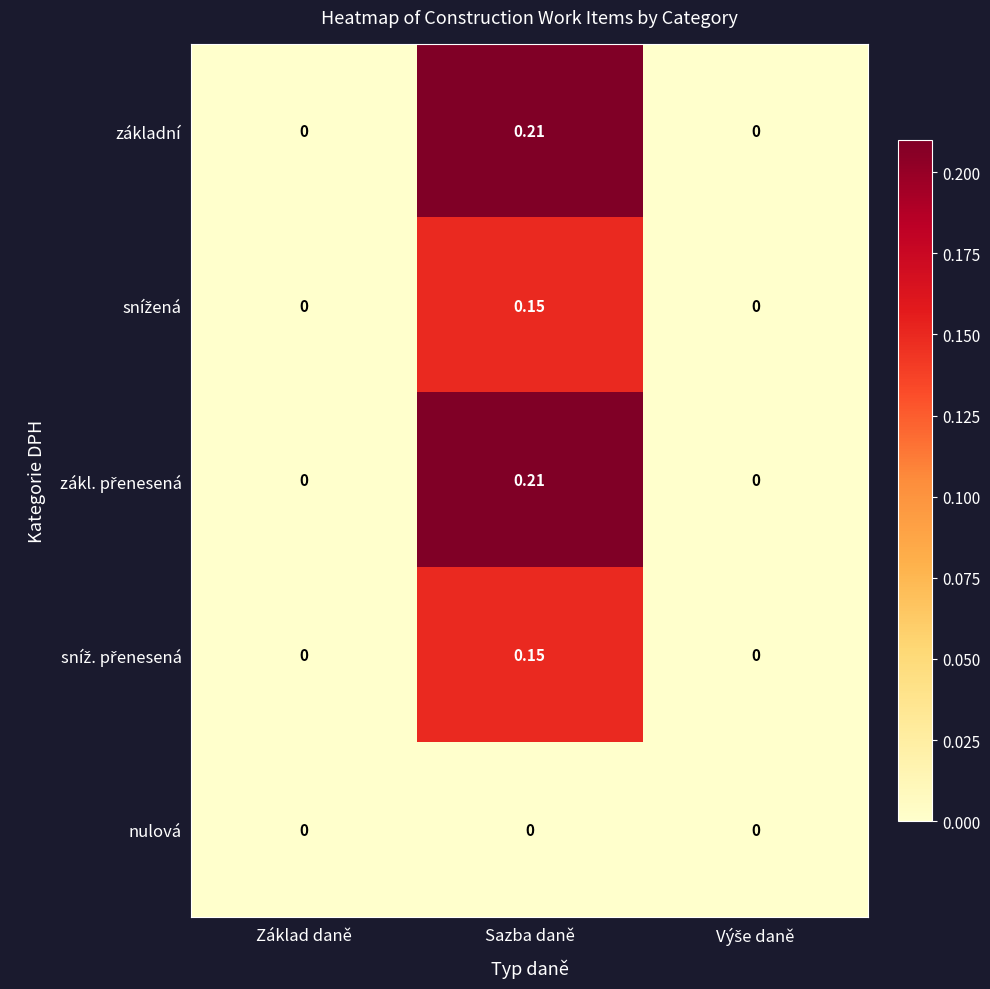

Which category has the highest value across all series?

Sazba daně